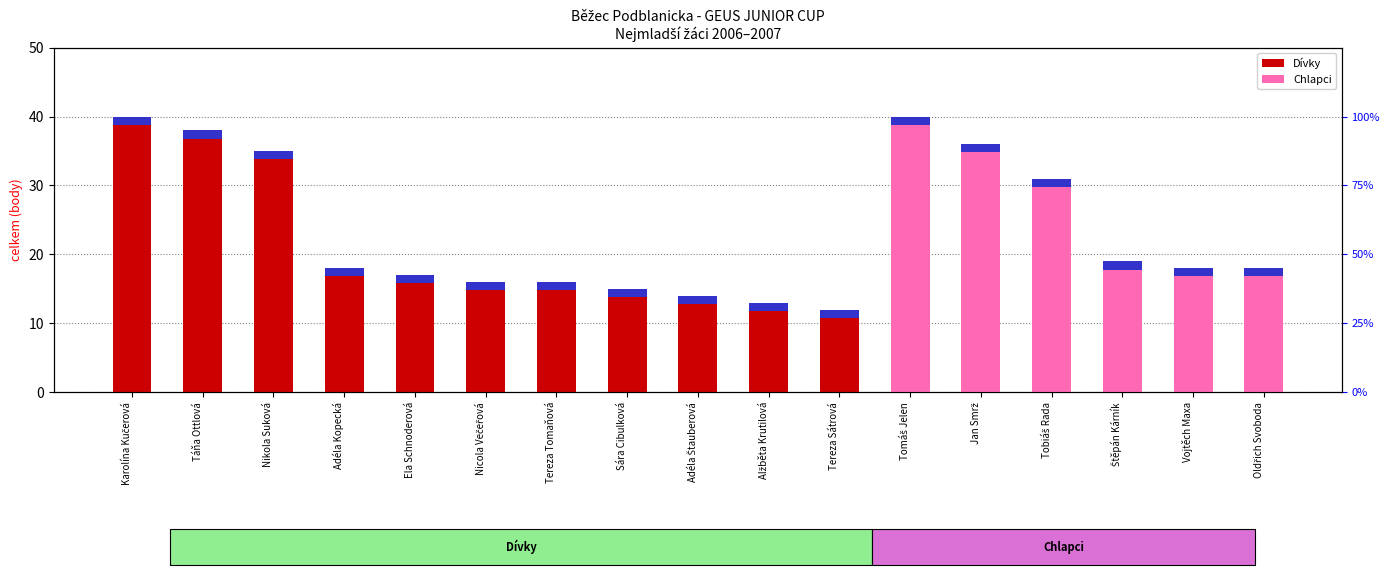

Between Nicola Večeřová and Štěpán Kárník, which is larger?

Nicola Večeřová